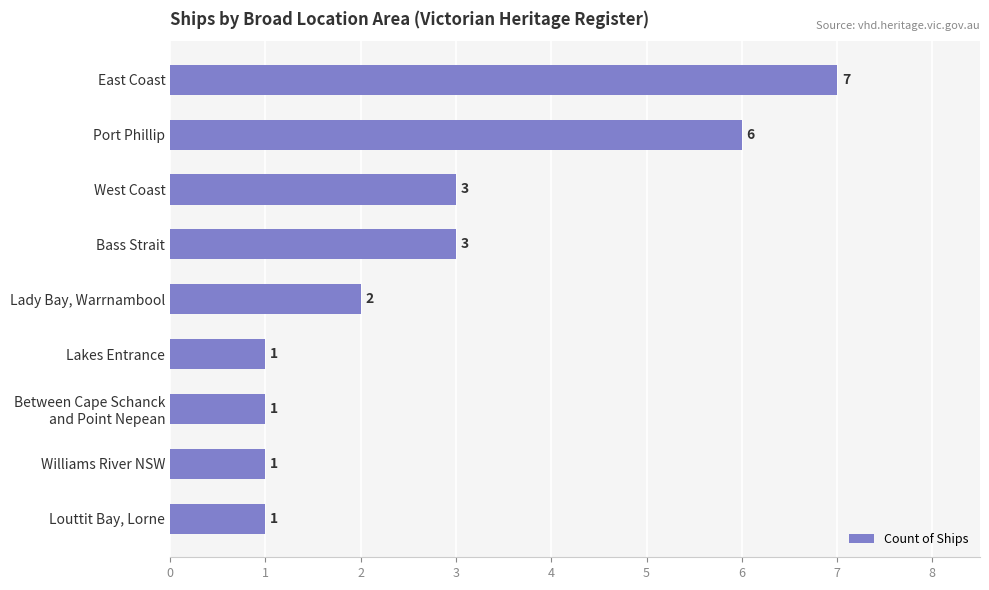

True or false: the data shows 1 at West Coast.

False